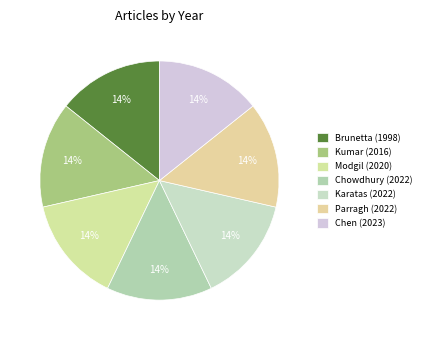

Which slice is the smallest?

Brunetta (1998)